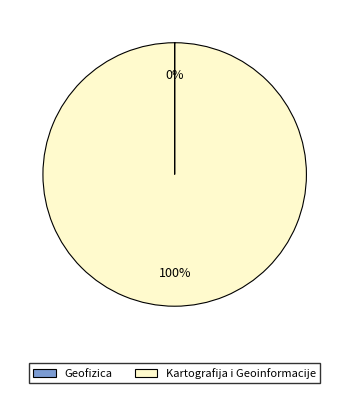

What is the largest slice in the pie chart?

Kartografija i Geoinformacije